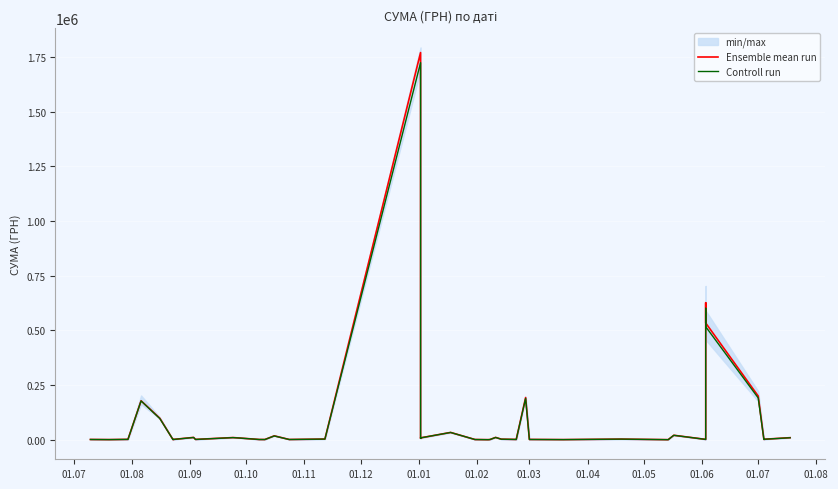

Is it true that Controll run equals 493.9 at 01.09?

False